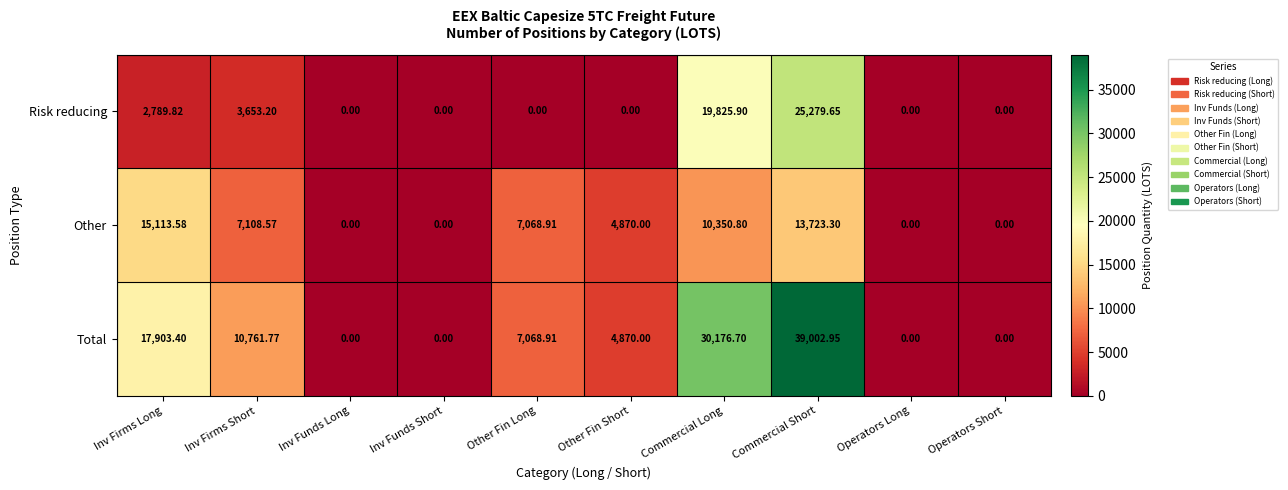

How many data points in Other are above 7068?

5